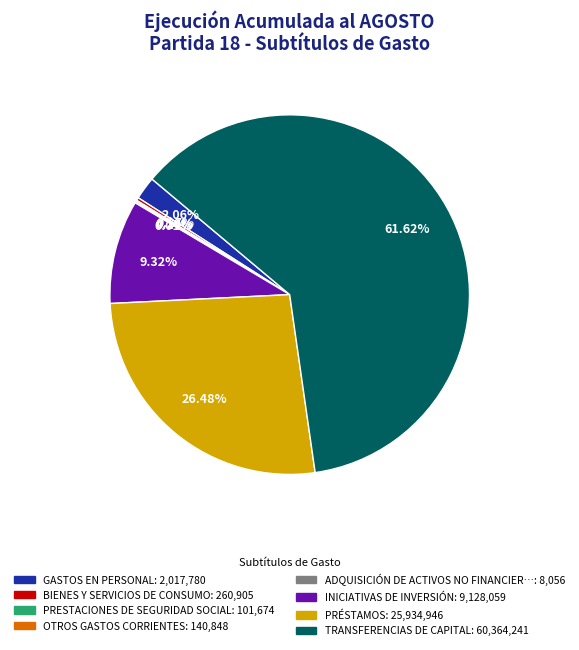

Does any single category account for the majority?

Yes